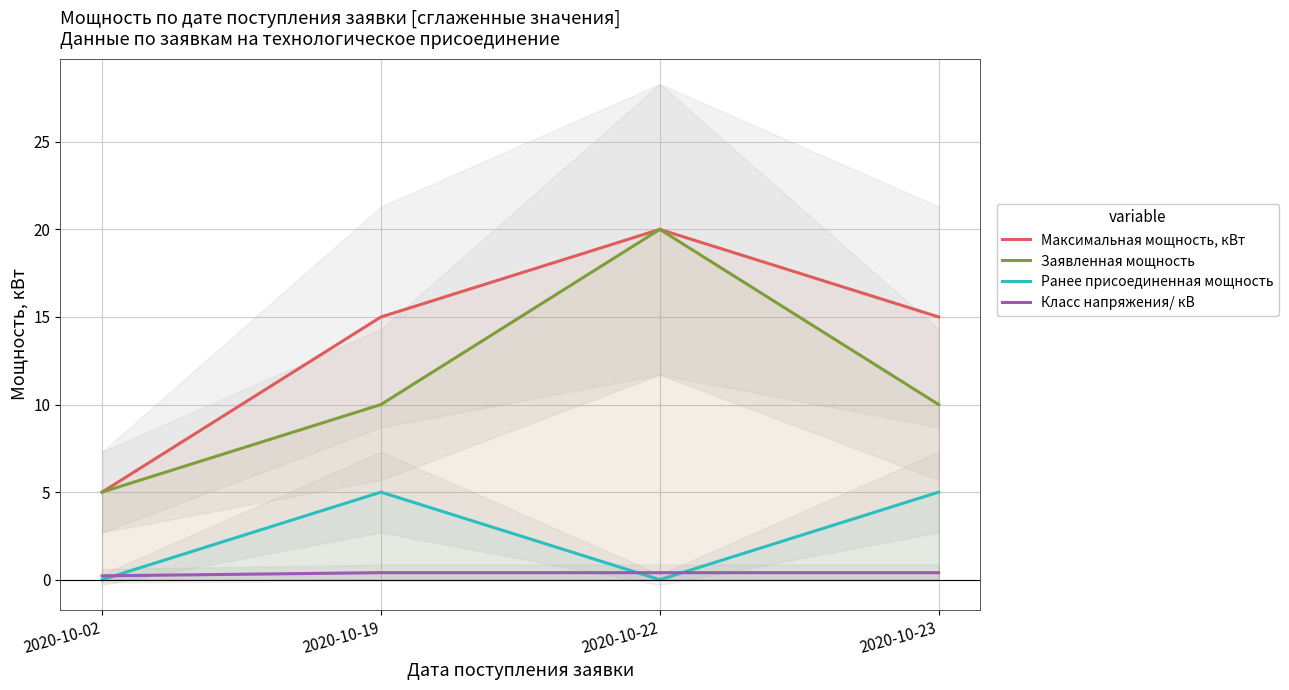

What is the difference between the maximum and minimum values in the Ранее присоединенная мощность series?

5.0